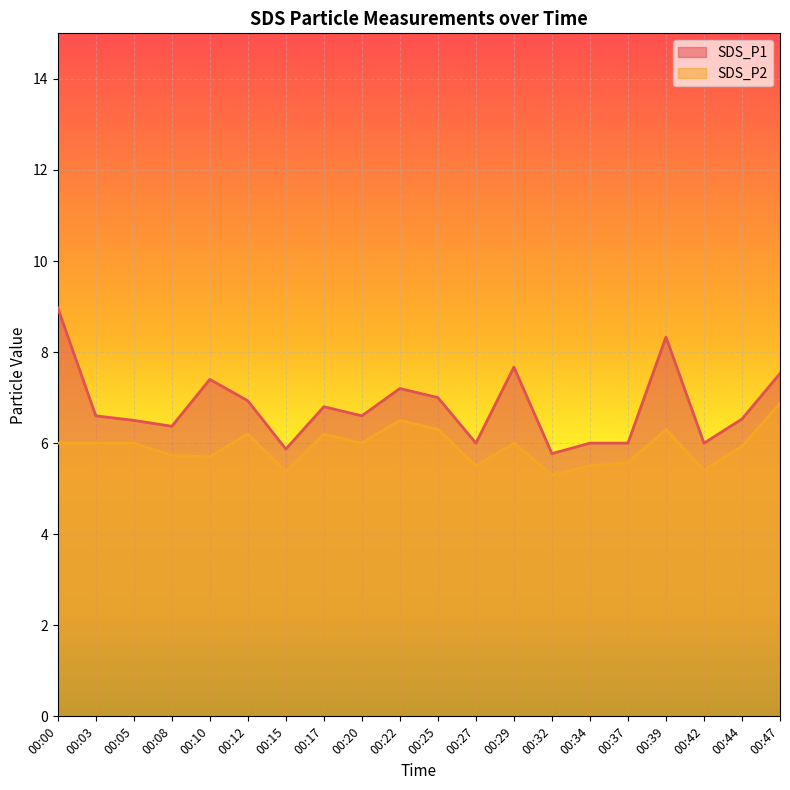

What is the highest value of the SDS_P1 series?

9.0